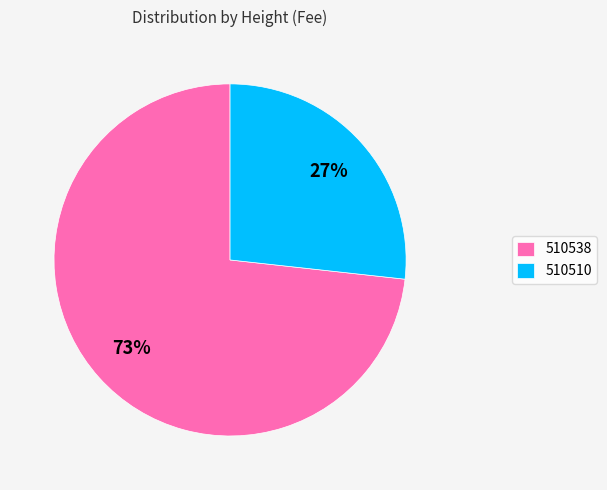

Is it true that 510510 is 14% of the pie?

False